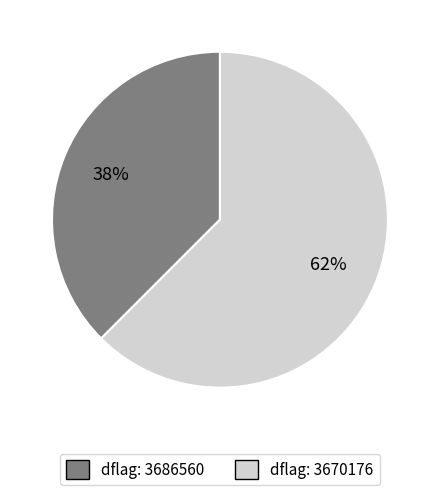

To the nearest percent, what is the average slice percentage?

50%